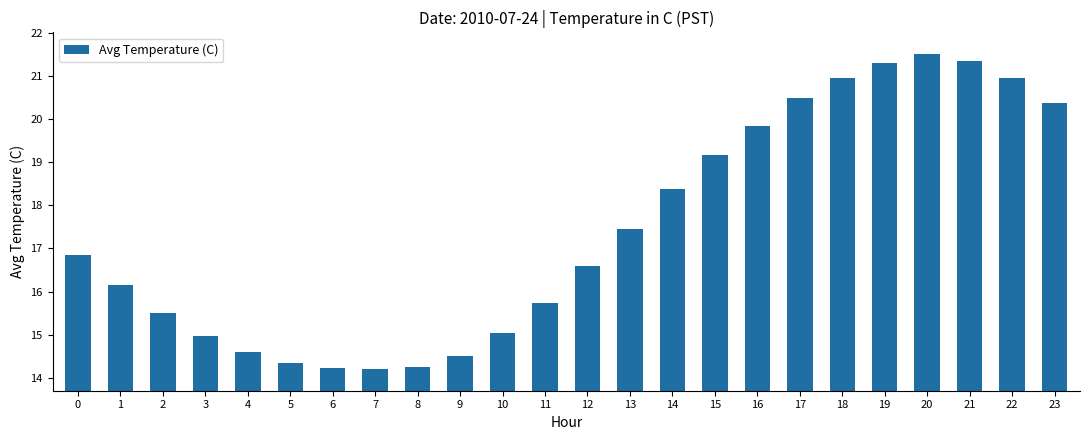

Which label corresponds to the largest value in the chart?

20